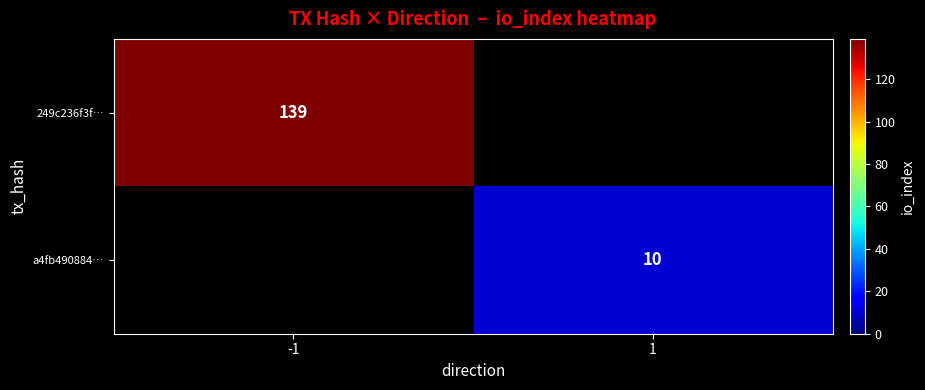

True or false: a4fb490884… has a value of 6.2 at 1.

False